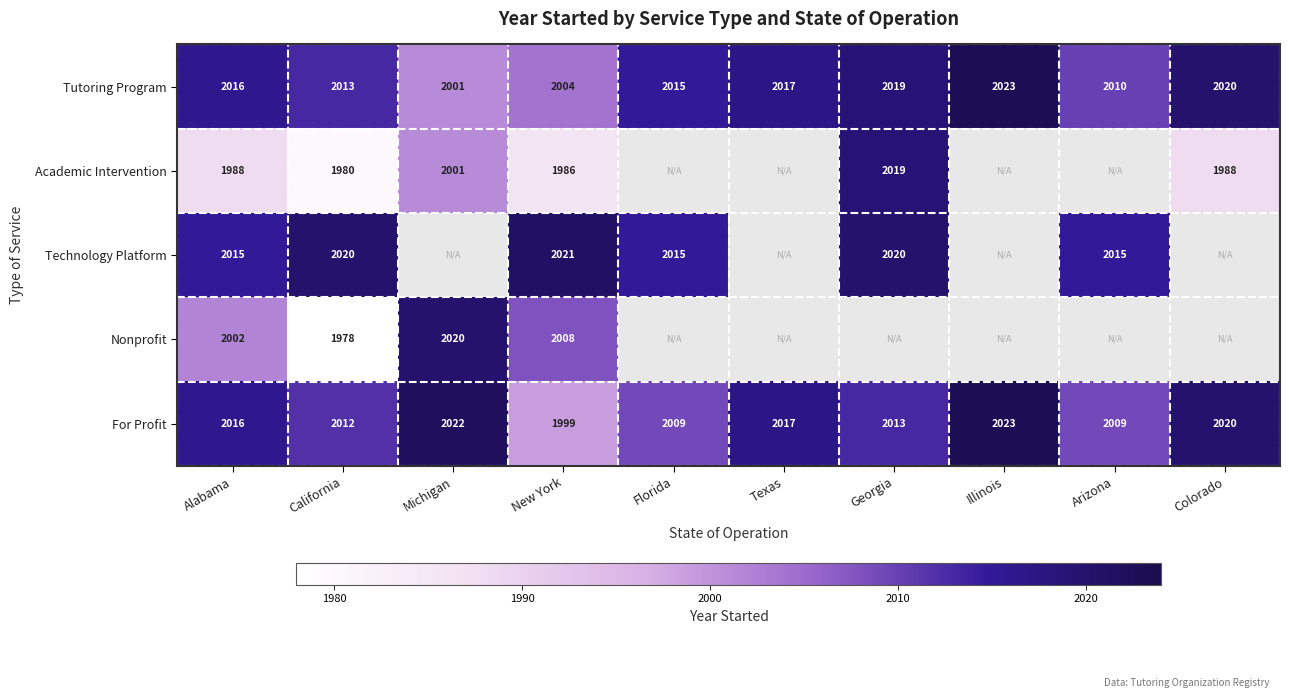

What is the total value across all series at New York?

10018